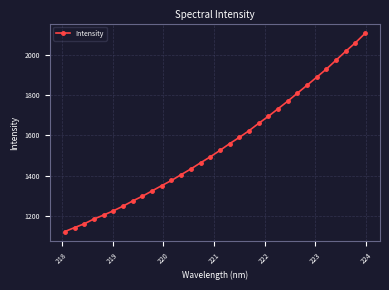

What is the sum of all values?

49503.7